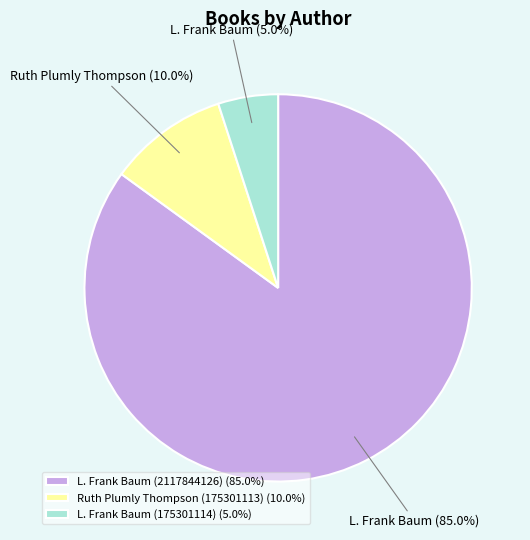

What is the ratio of the value at L. Frank Baum (2117844126) (85.0%) to the value at L. Frank Baum (175301114) (5.0%)?

17.0